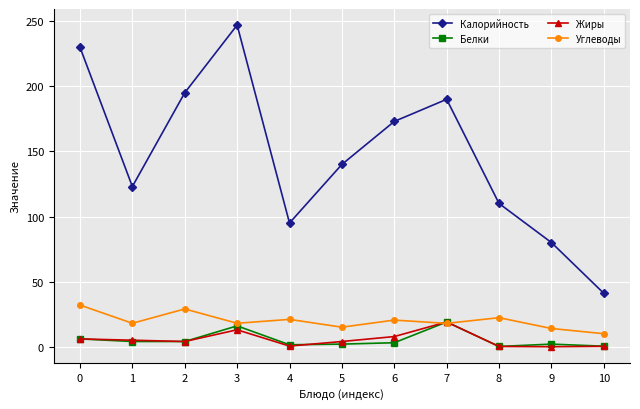

What is the spread (max minus min) of values at 9?

80.0